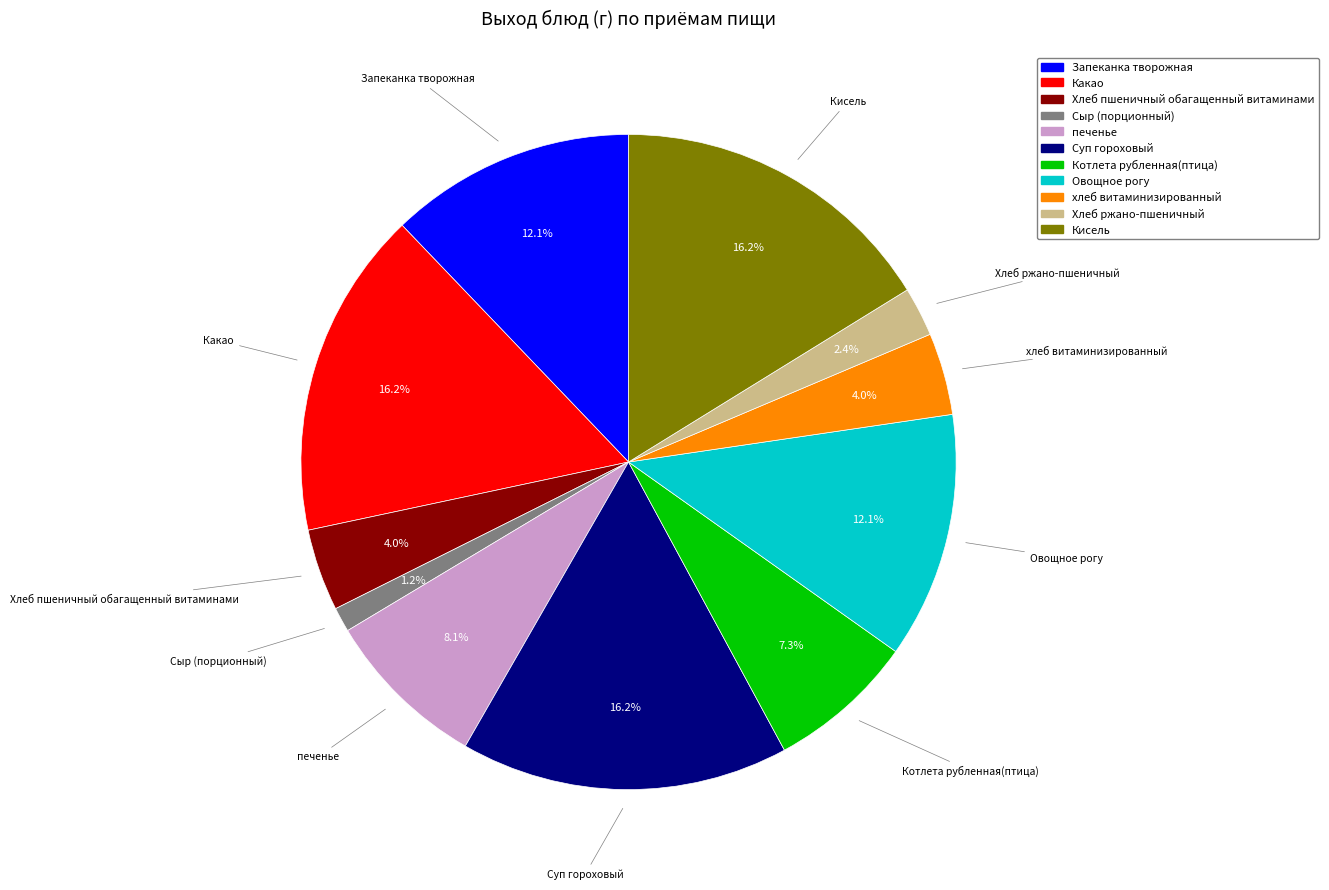

How many slices are in this pie chart?

11